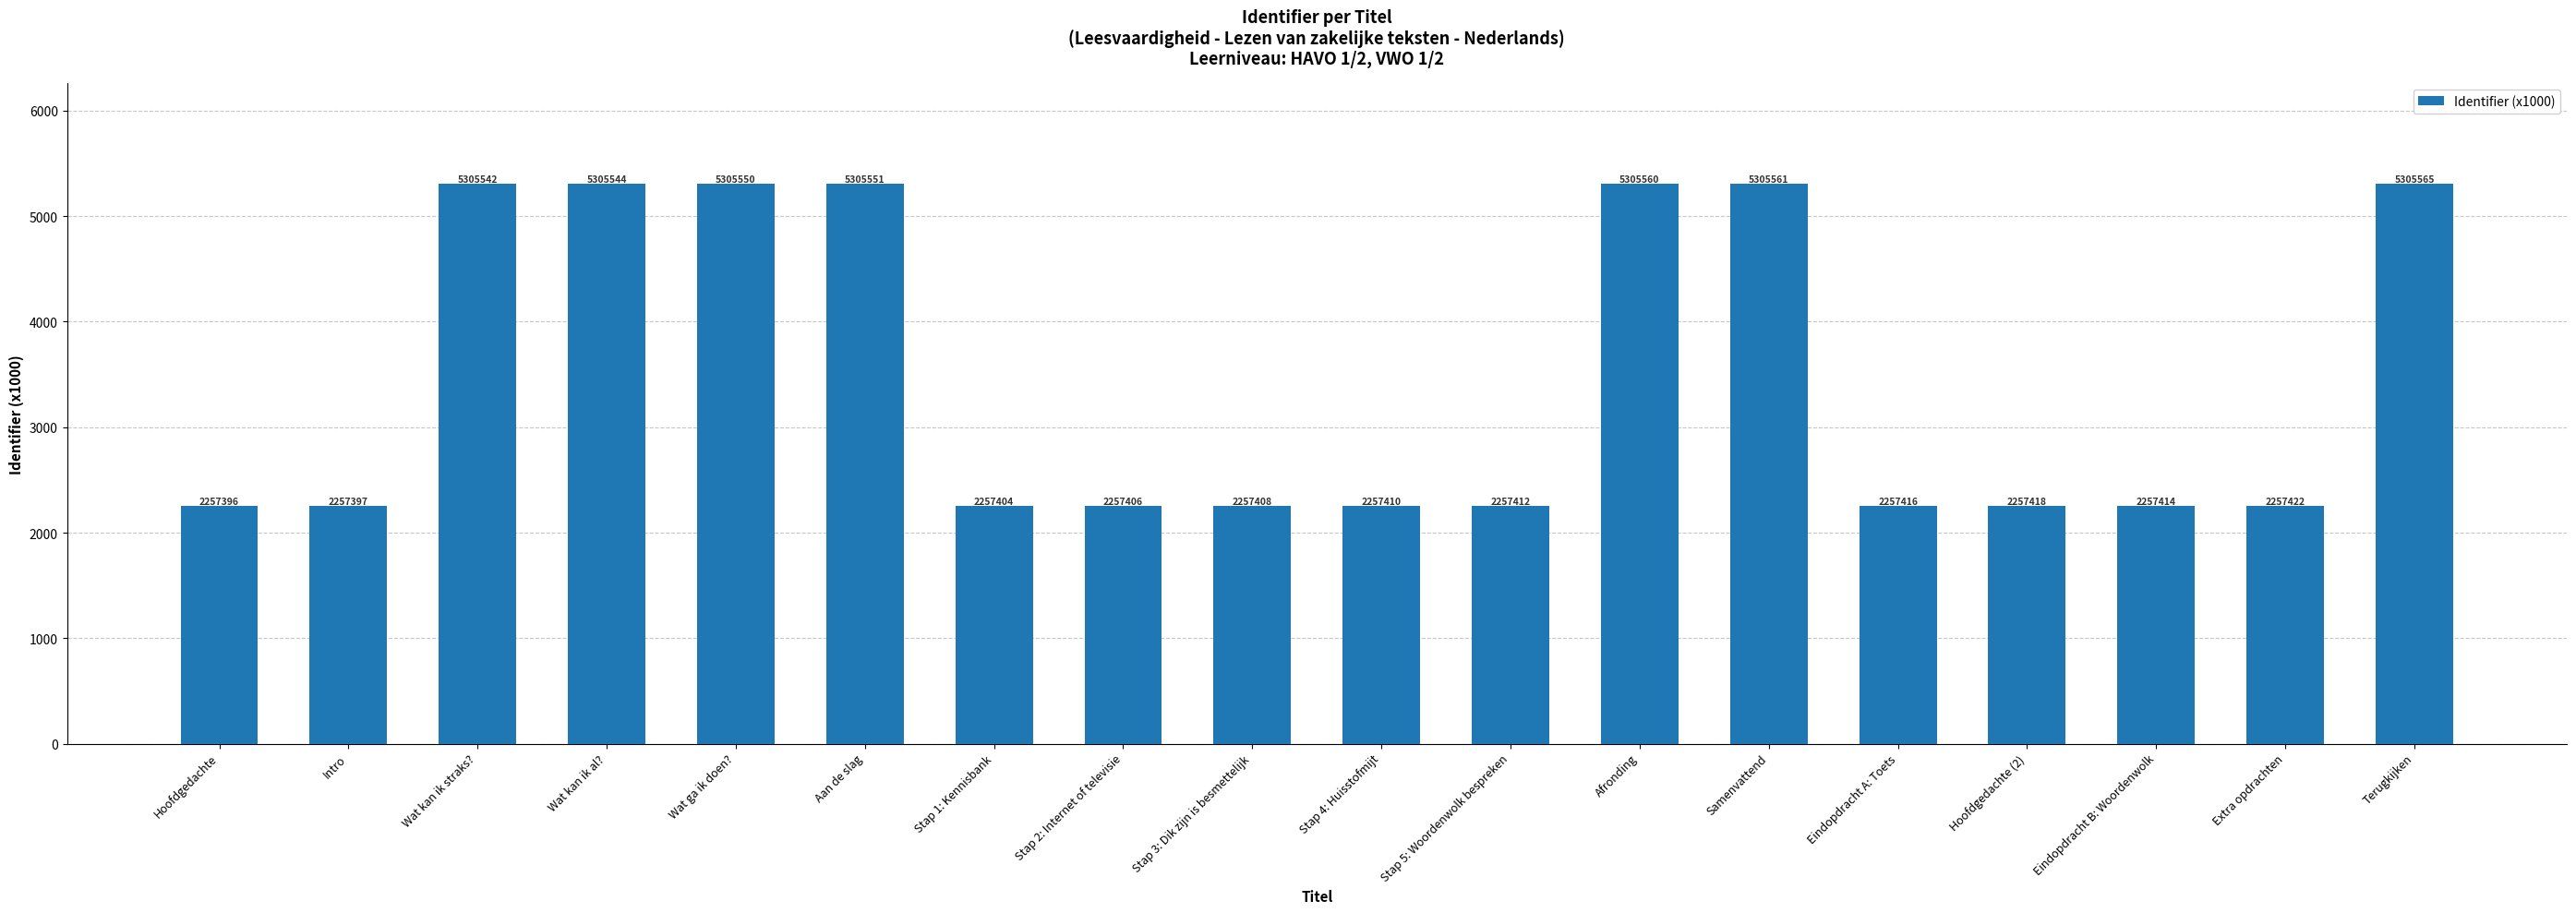

Approximately how many times larger is the value at Aan de slag compared to Eindopdracht B: Woordenwolk?

2.4